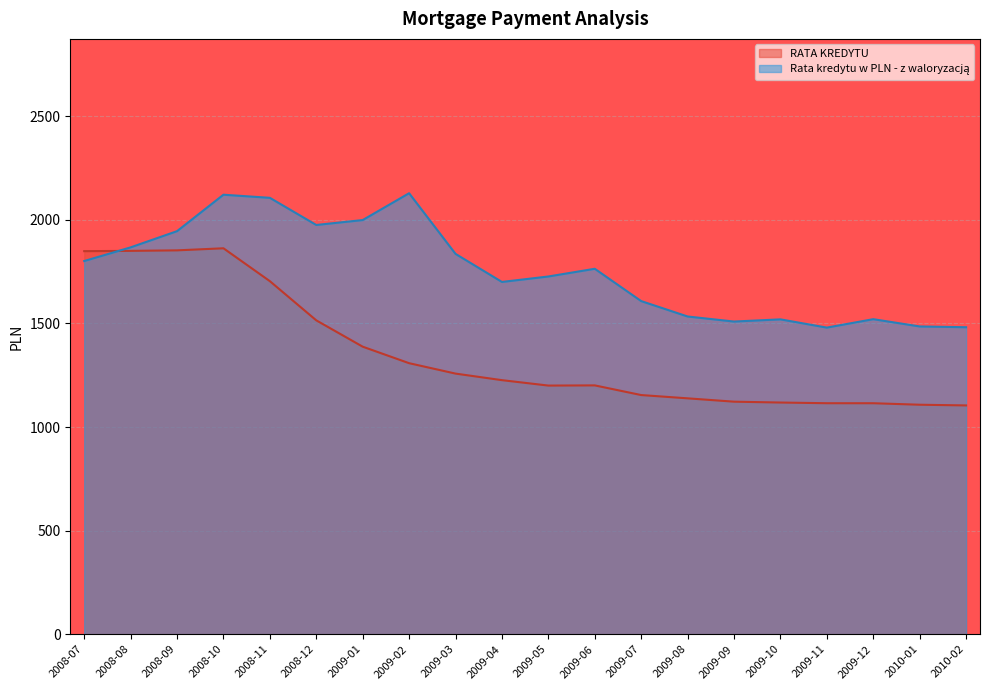

What is the label of the 14th point from the right?

2009-01